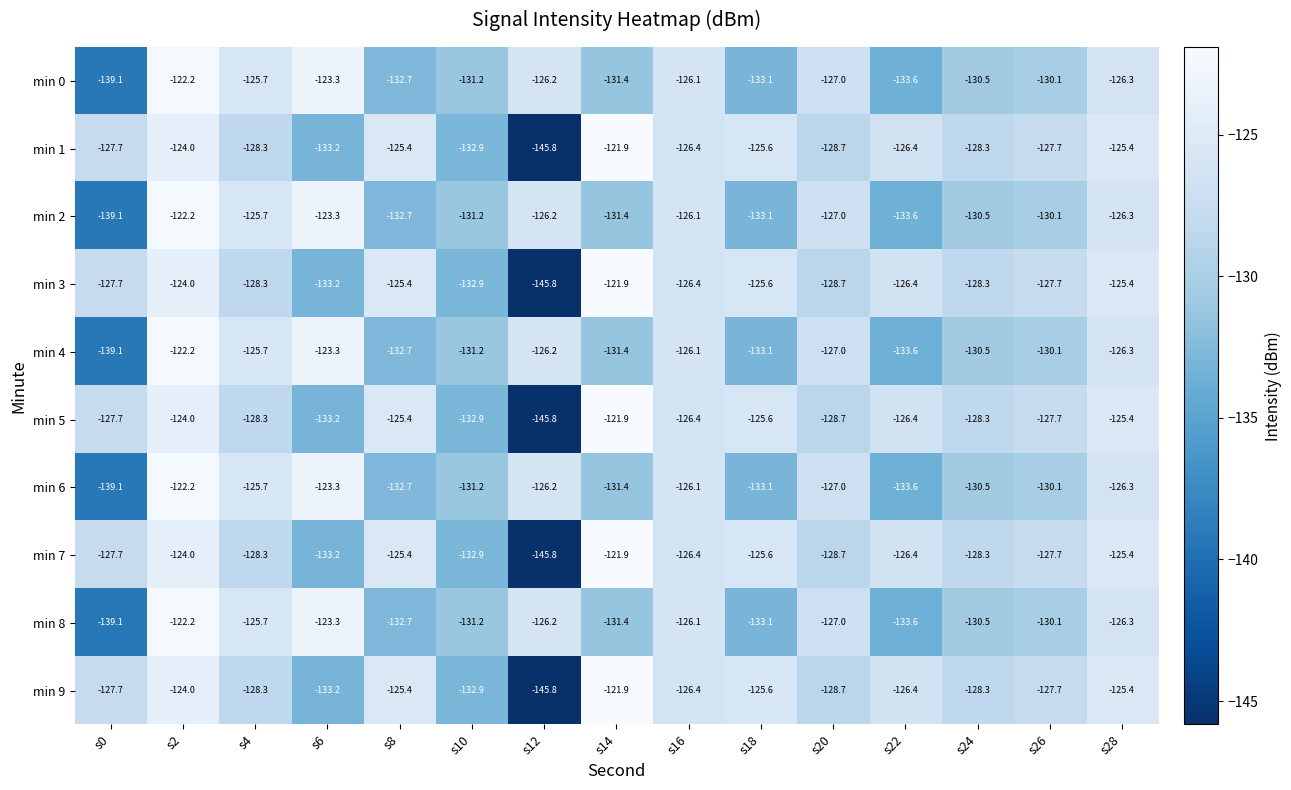

At which label is min 1 closest to -133?

s10